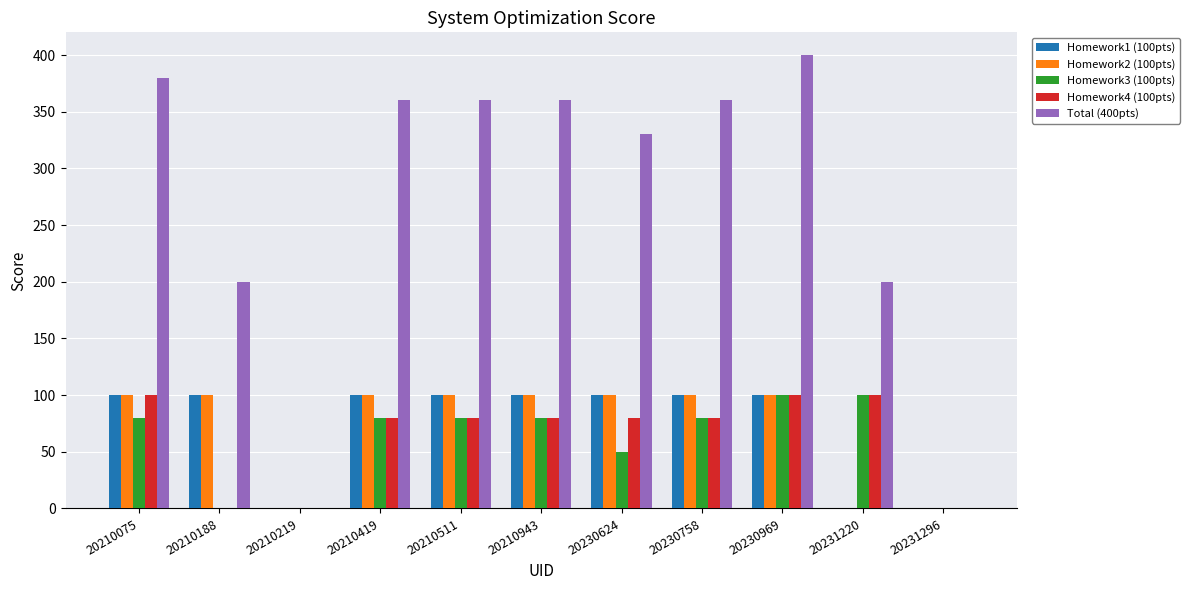

Which label corresponds to the largest value in the chart?

20230969